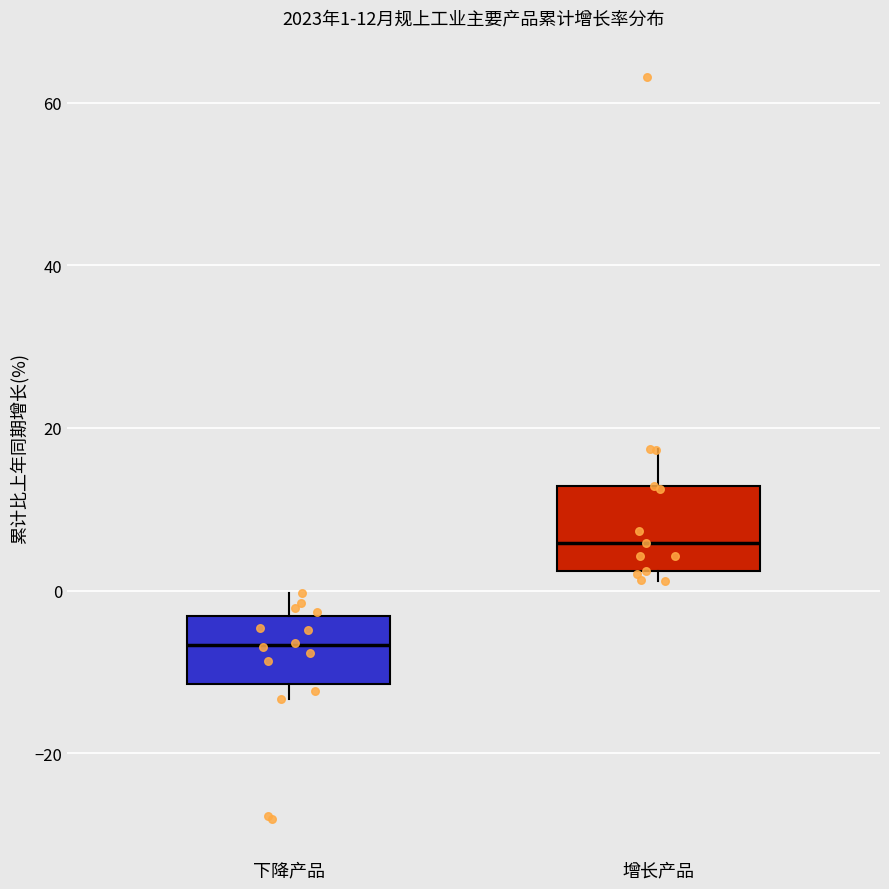

Which box is the tallest, from its lower edge to its upper edge?

增长产品